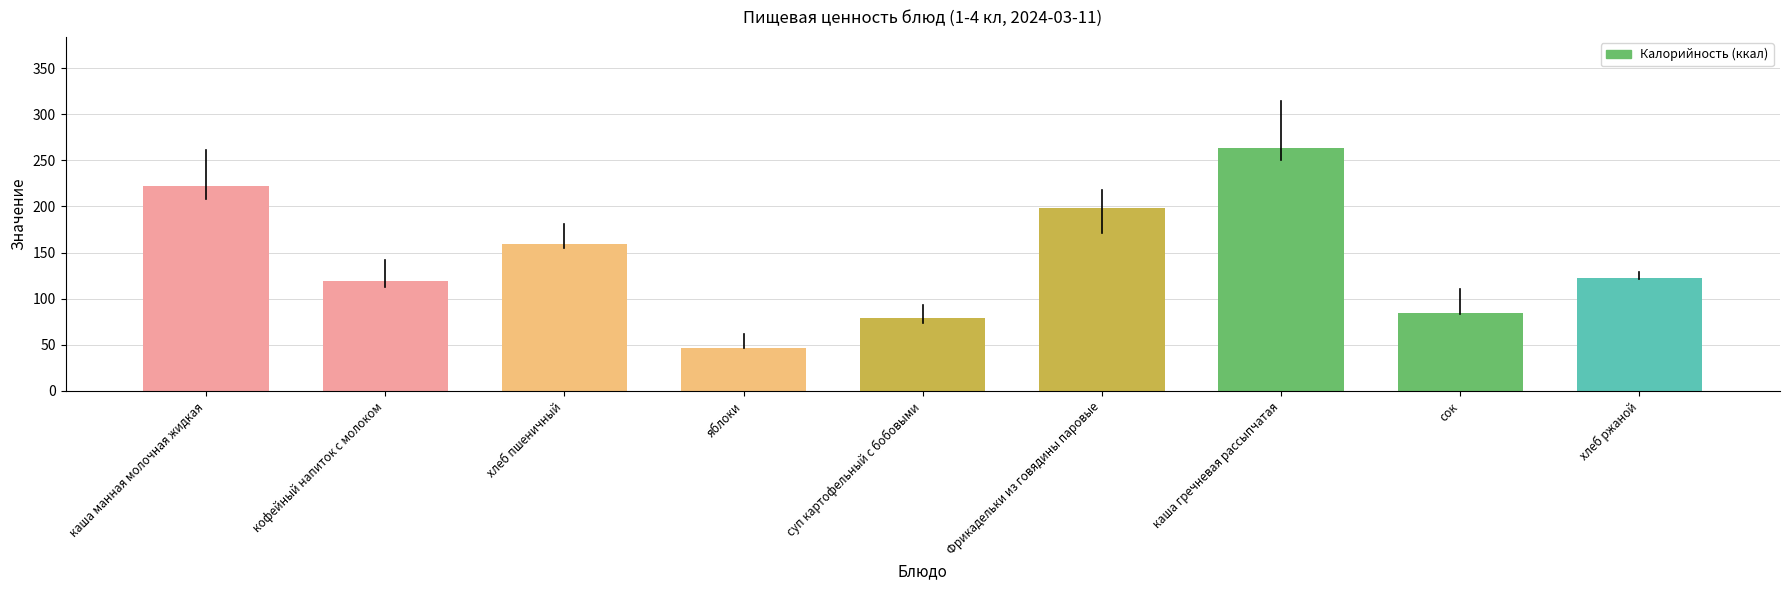

Reading right to left, what are all the values shown in this chart?

122.0	84.0	263.8	198.0	79.0	47.0	159.0	119.0	222.0